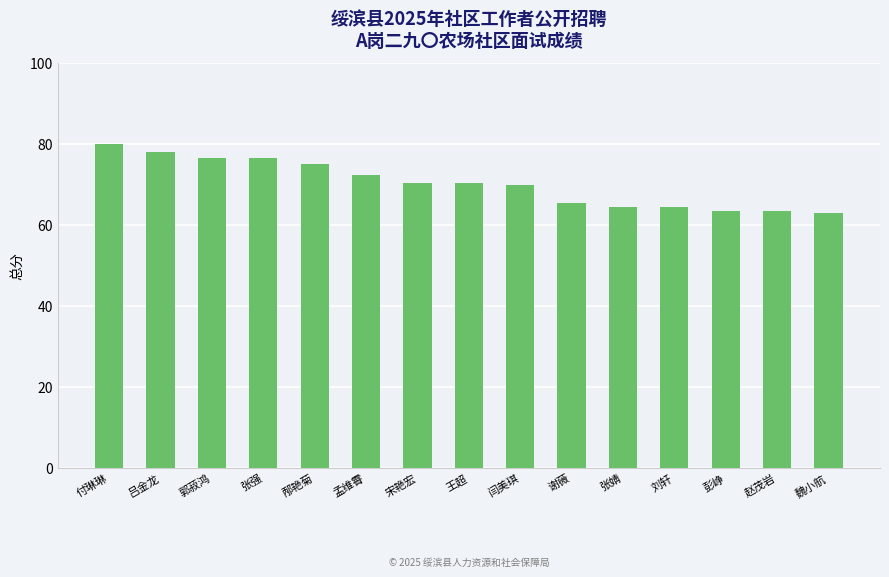

What is the ratio of the value at 王超 to the value at 刘轩?

1.1